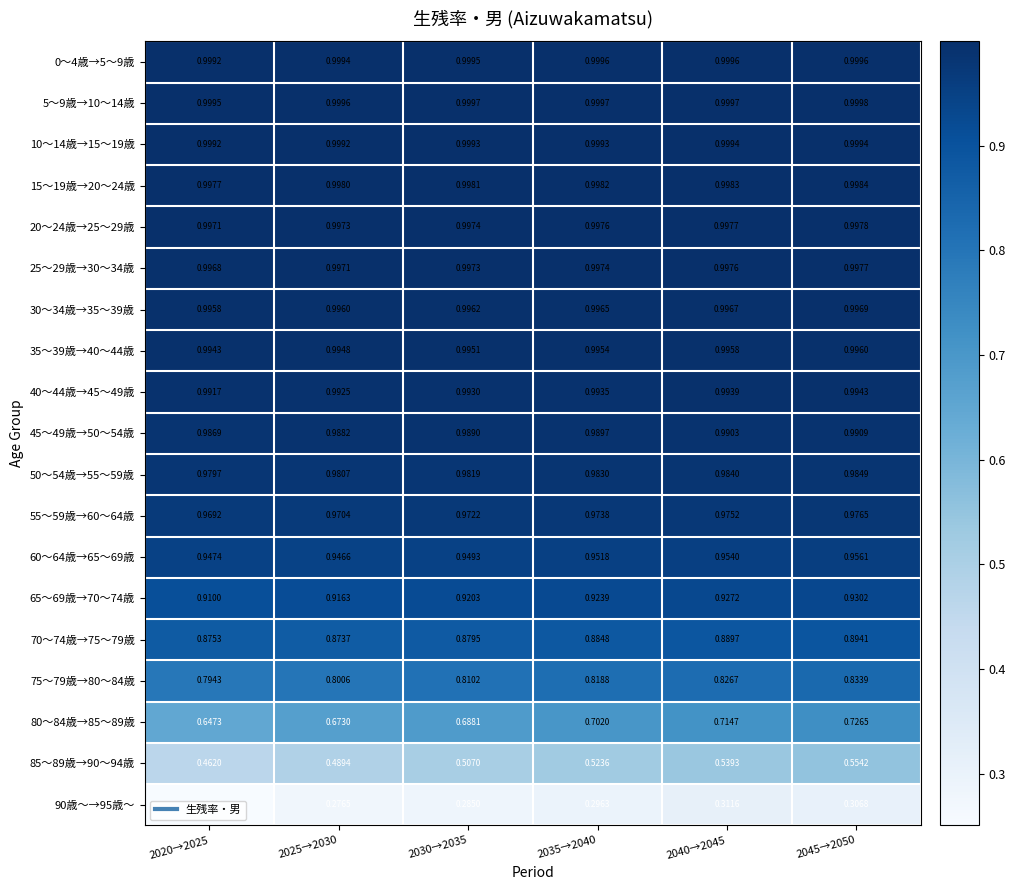

At how many categories does at least one series exceed 0?

6